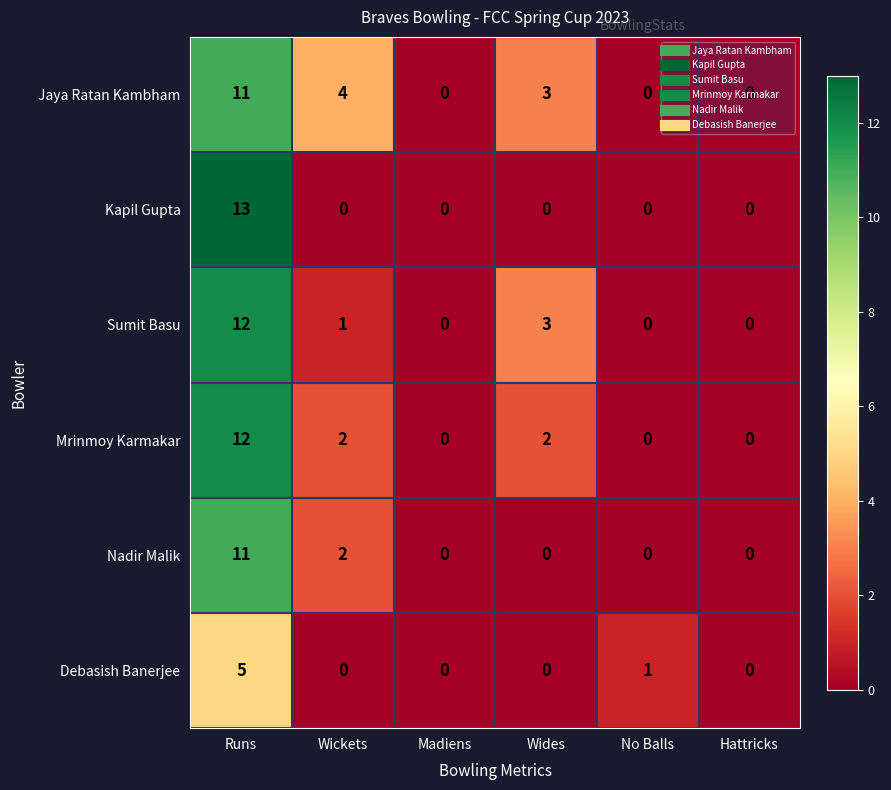

At which label is Debasish Banerjee closest to 2?

No Balls